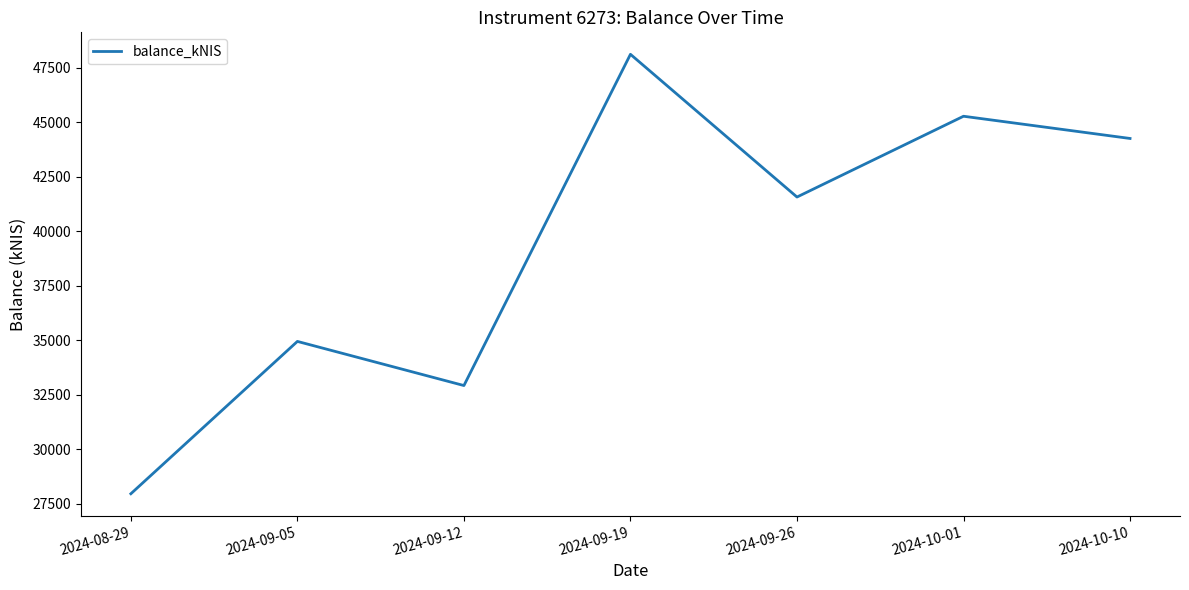

Where is the first local minimum?

2024-09-12